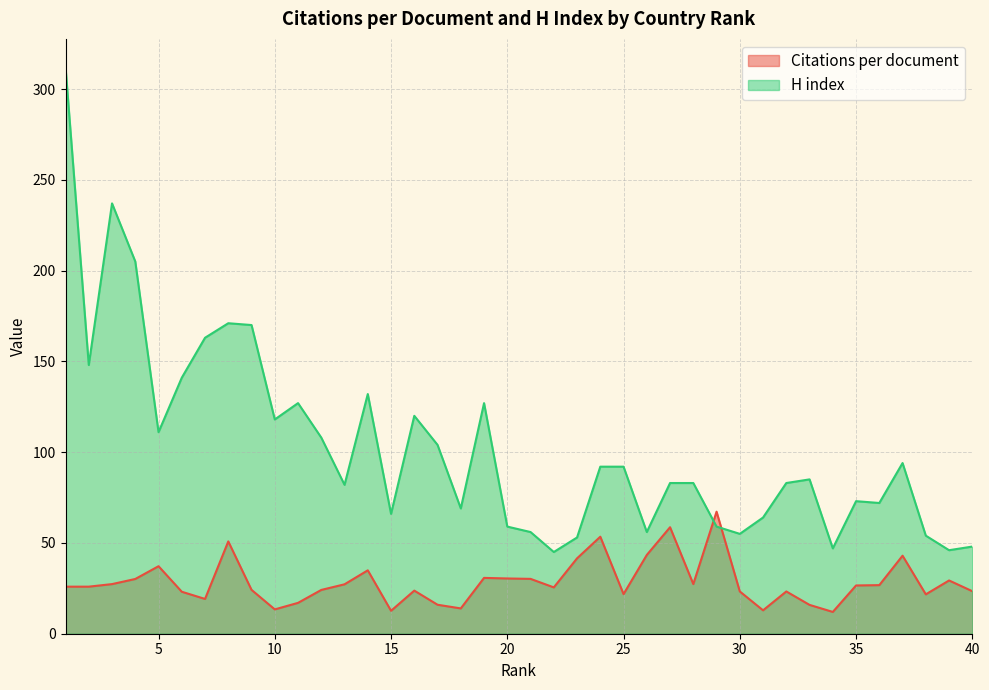

Which series has the largest total across all categories?

H index